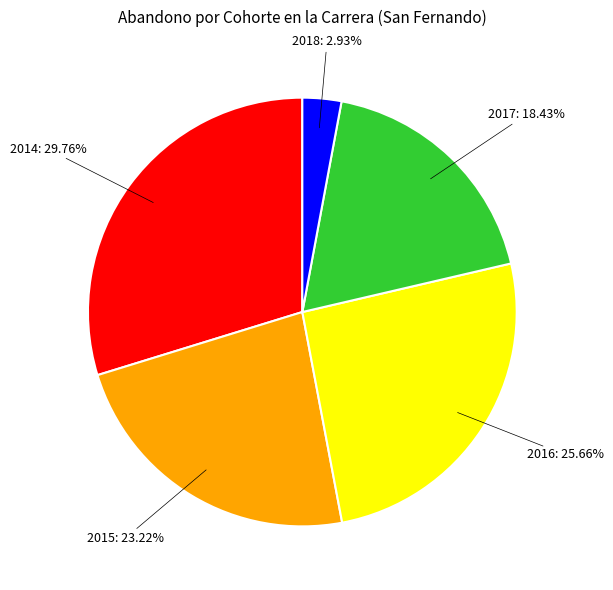

Is there any slice that represents more than half of the pie?

No